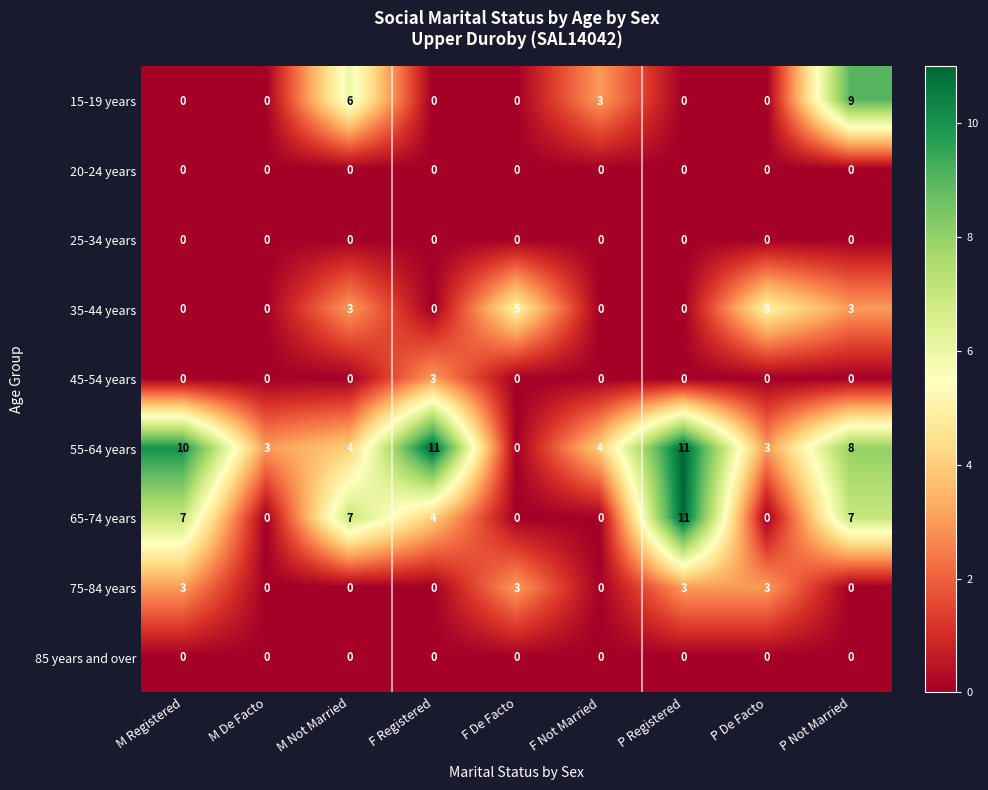

The 35-44 years series shows 3 at F Registered. True or false?

False